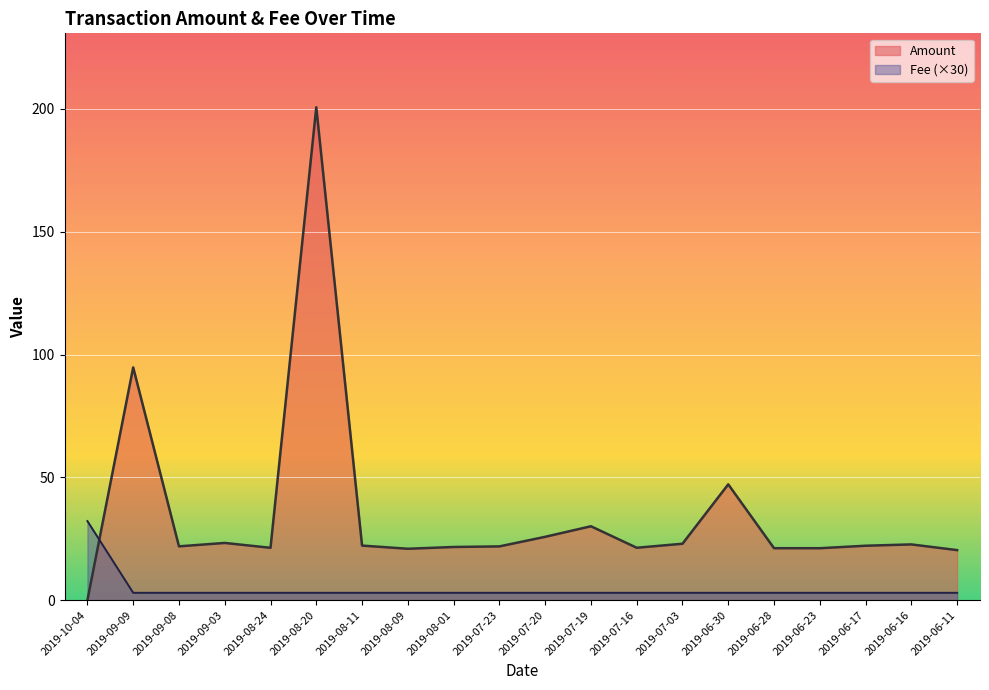

List the labels in order of Amount value, largest first.

2019-08-20, 2019-09-09, 2019-06-30, 2019-07-19, 2019-07-20, 2019-09-03, 2019-07-03, 2019-06-16, 2019-08-11, 2019-06-17, 2019-09-08, 2019-07-23, 2019-08-01, 2019-07-16, 2019-08-24, 2019-06-28, 2019-06-23, 2019-08-09, 2019-06-11, 2019-10-04